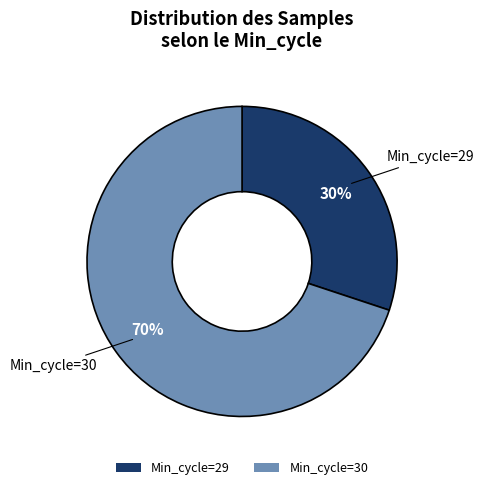

The Min_cycle=30 slice represents 70% of the pie. True or false?

True